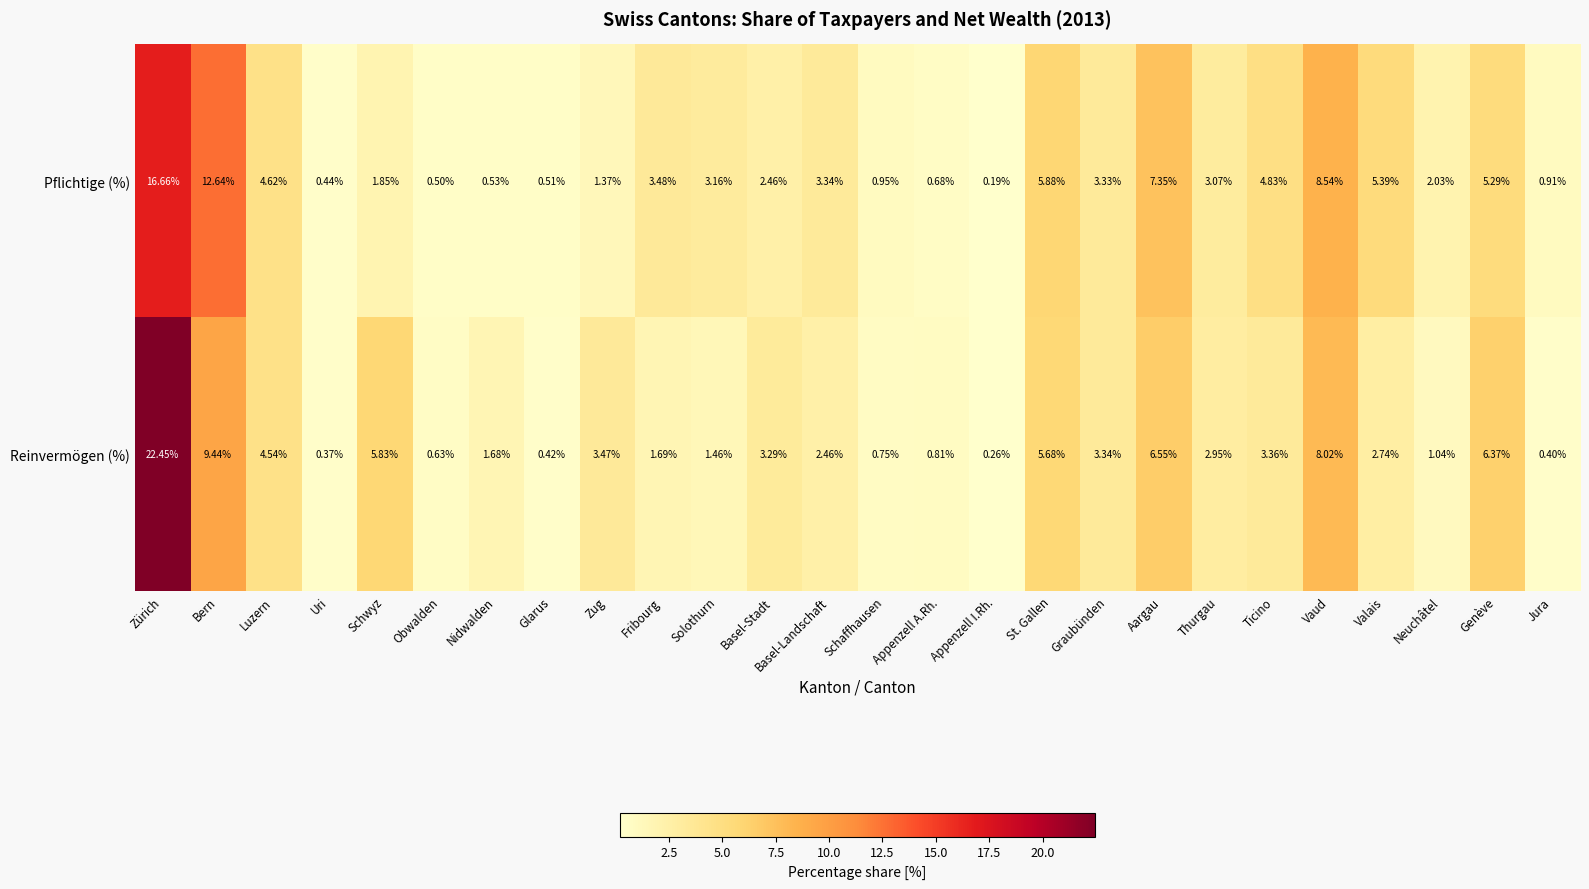

At Solothurn, list the series in order from smallest to largest.

Reinvermögen (%), Pflichtige (%)